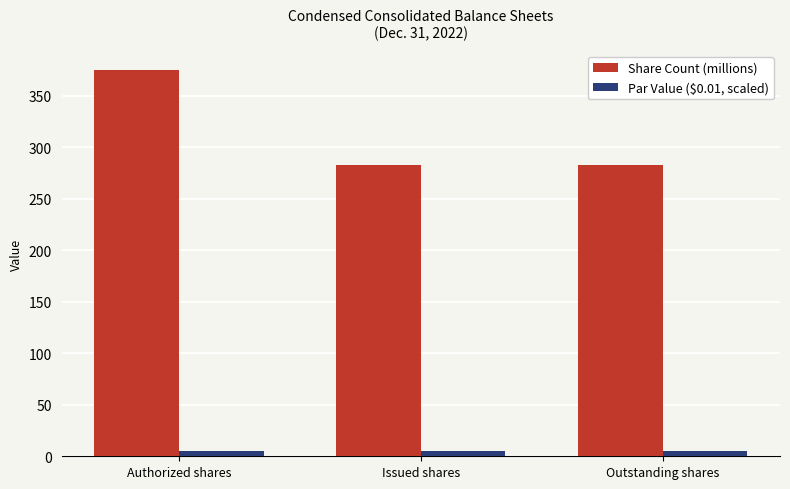

What are all the series names shown in the legend?

Share Count (millions), Par Value ($0.01, scaled)